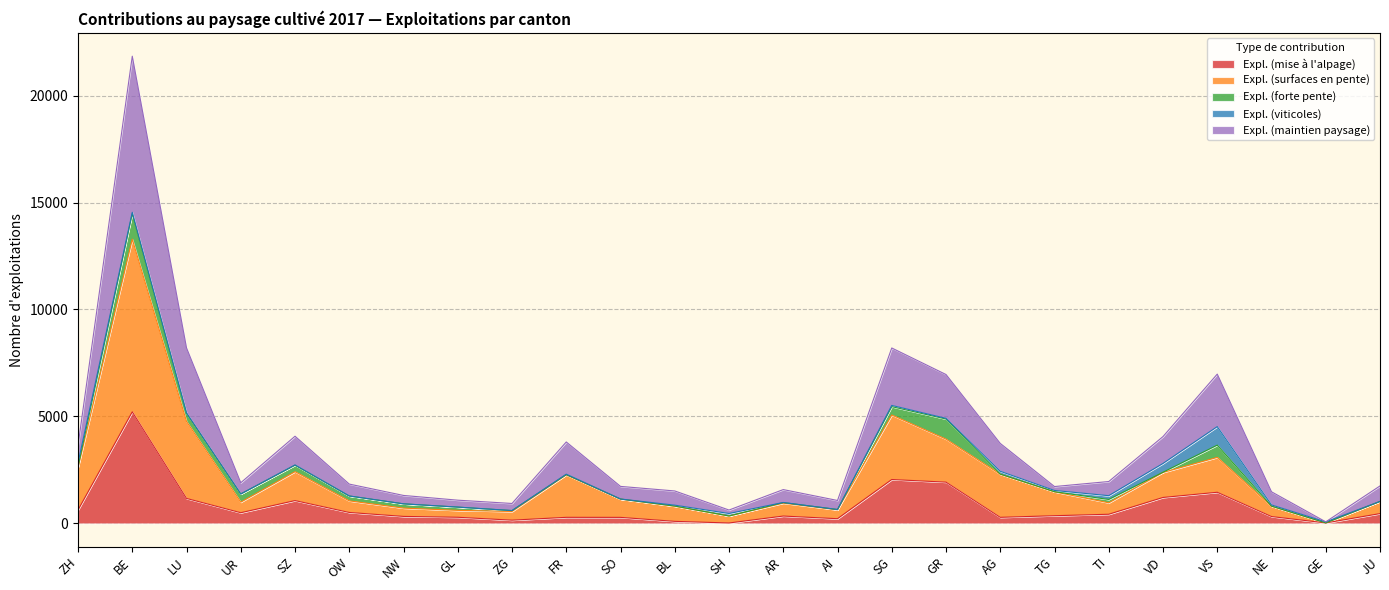

In Expl. (surfaces en pente), how many points are higher than both neighbors (excluding endpoints)?

6